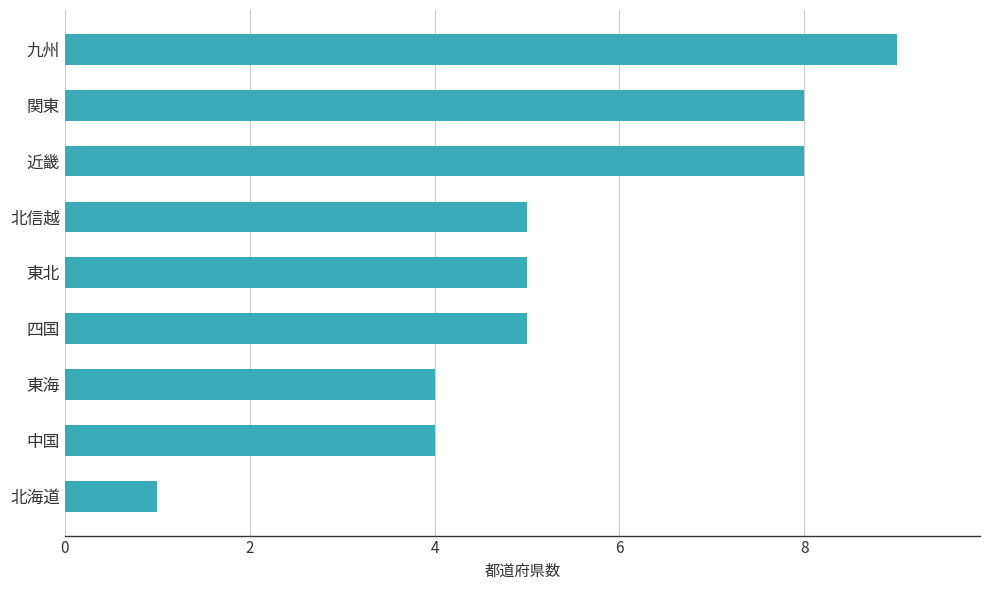

What is the greatest value displayed?

9